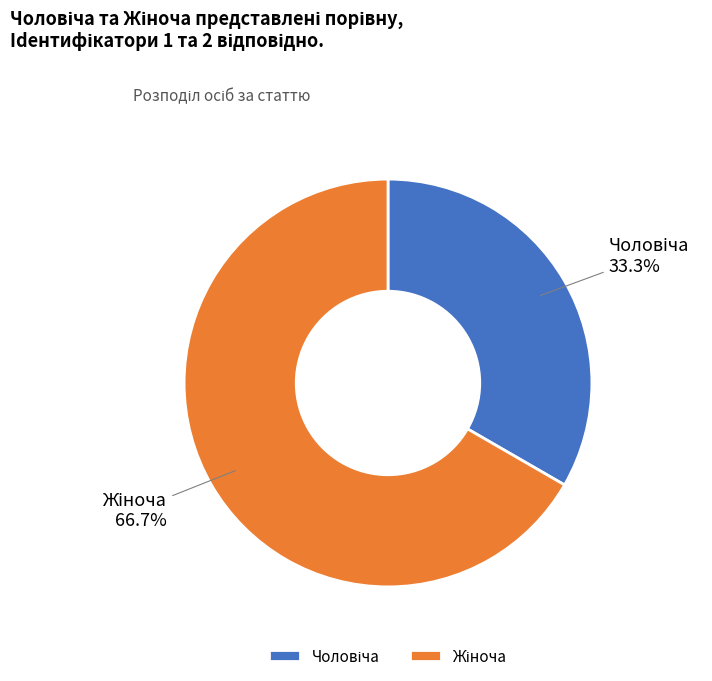

Is there any slice that represents more than half of the pie?

Yes